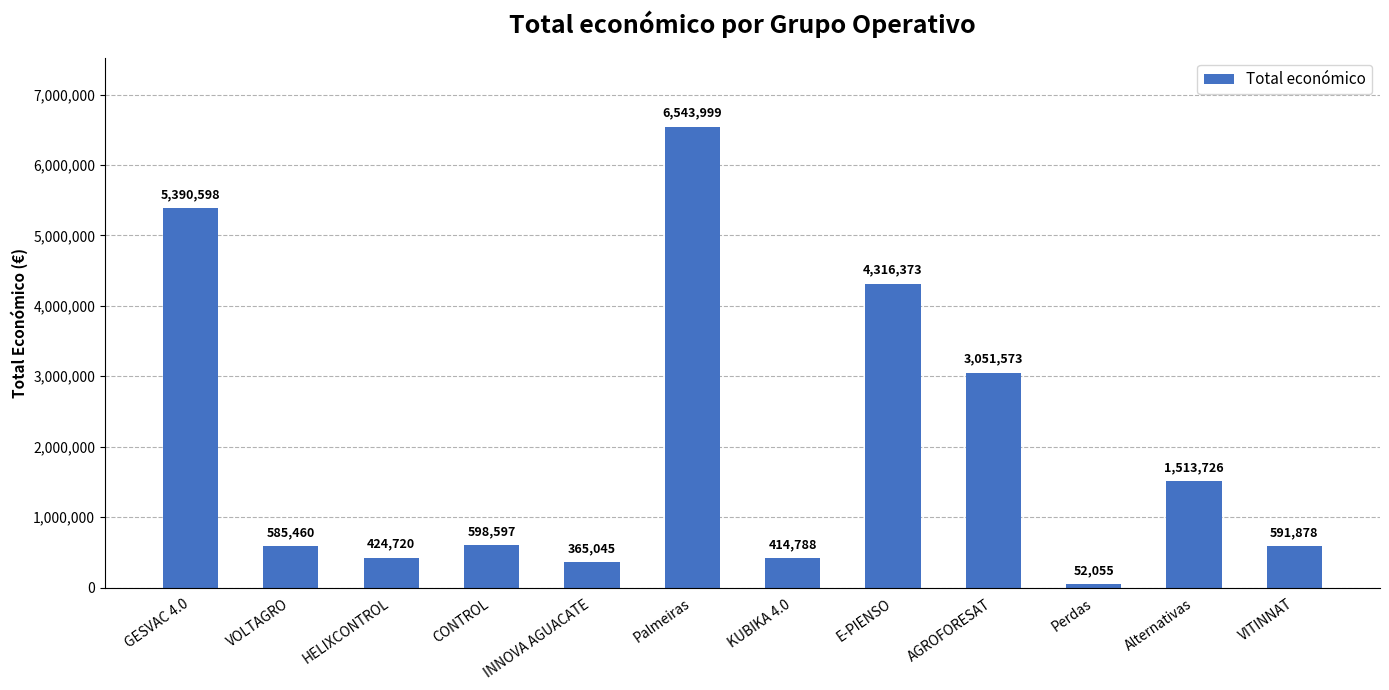

Reading left to right, what are all the values shown in this chart?

GESVAC 4.0=5390598	VOLTAGRO=585460	HELIXCONTROL=424720	CONTROL=598597	INNOVA AGUACATE=365045	Palmeiras=6543999	KUBIKA 4.0=414788	E-PIENSO=4316373	AGROFORESAT=3051573	Perdas=52055	Alternativas=1513726	VITINNAT=591878